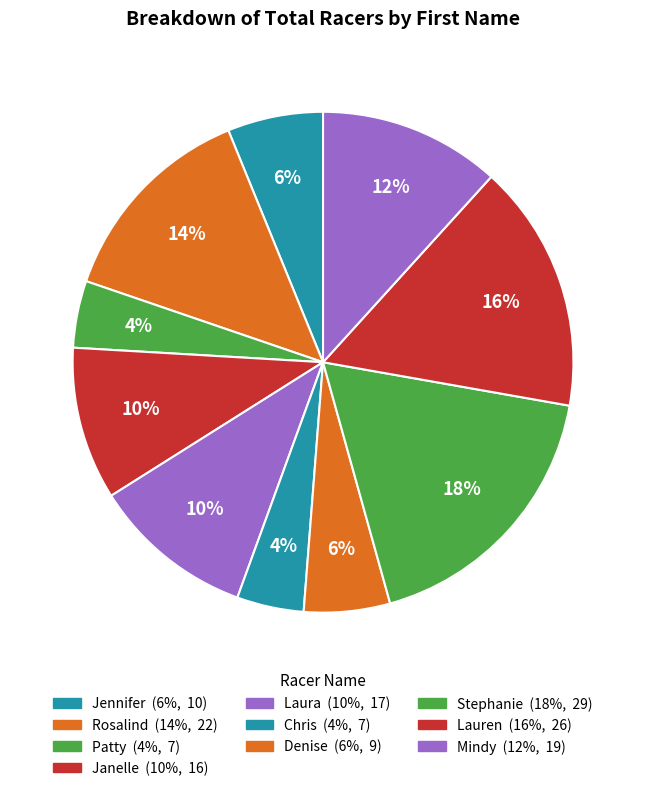

How many segments does this pie chart have?

10